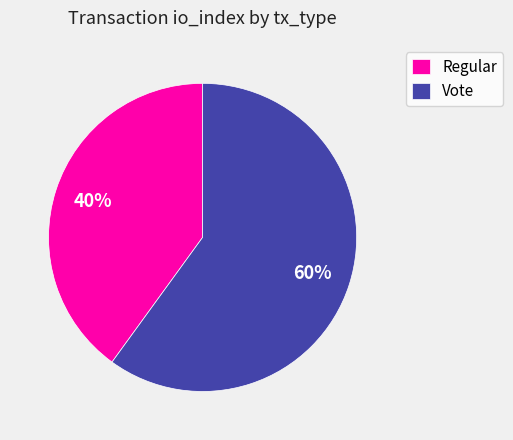

Rank the categories by value from lowest to highest.

Regular, Vote